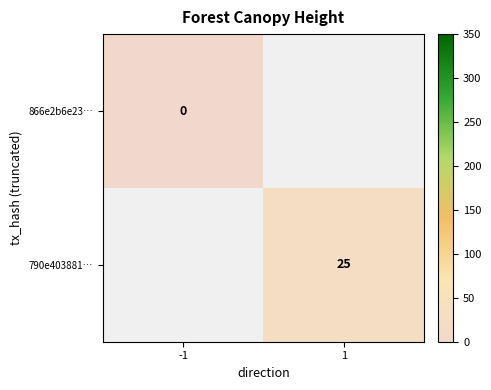

Is it true that 790e403881… equals 34 at 1?

False